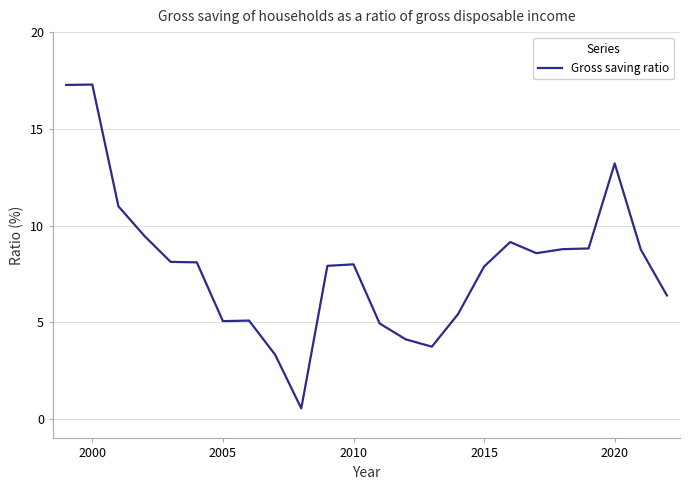

What is the difference between the maximum and minimum values?

16.7